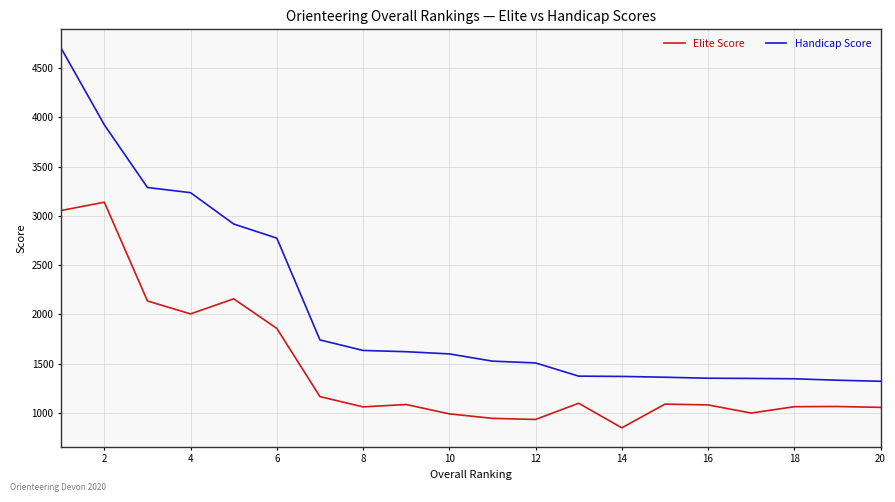

What is the difference between the maximum and minimum values in the Handicap Score series?

3376.4